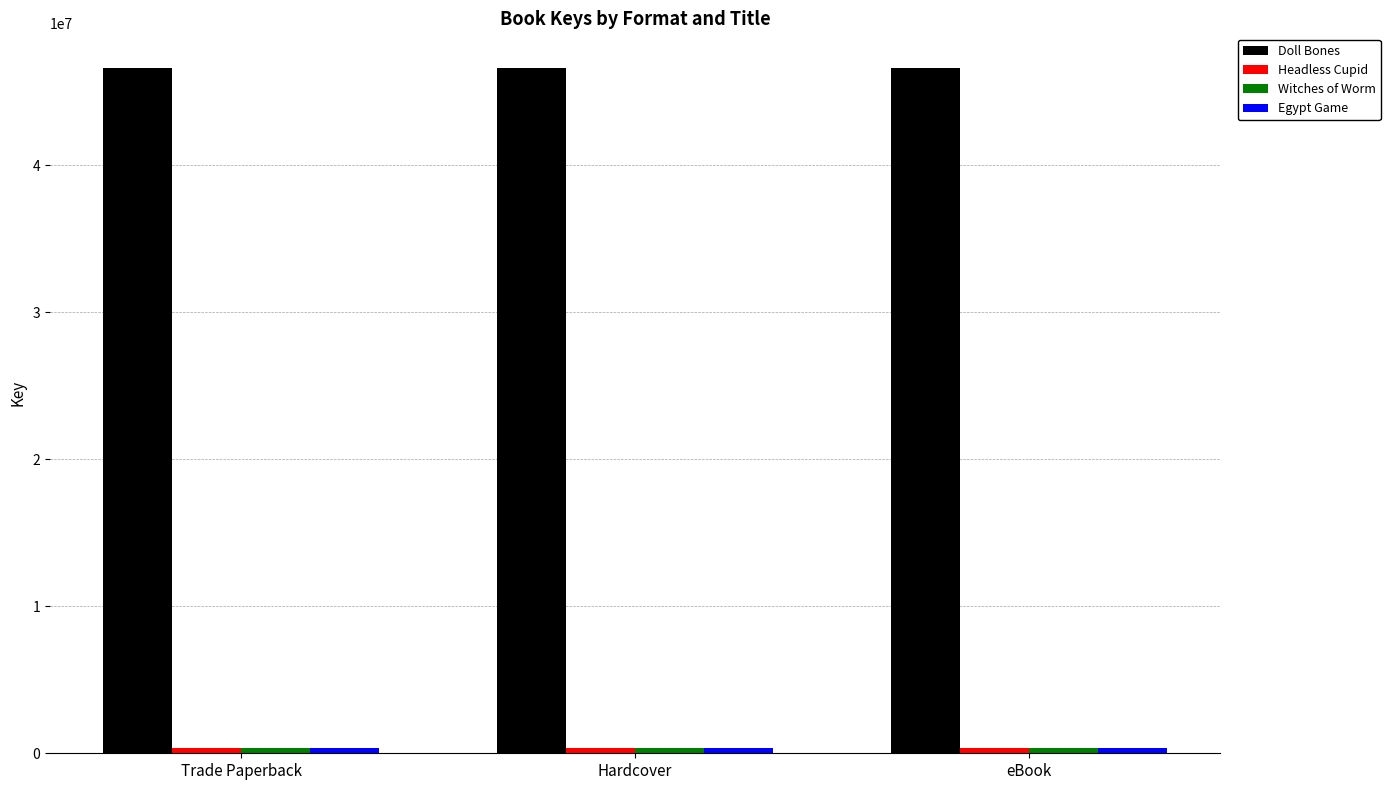

The value of Doll Bones at Trade Paperback is 26860078. True or false?

False